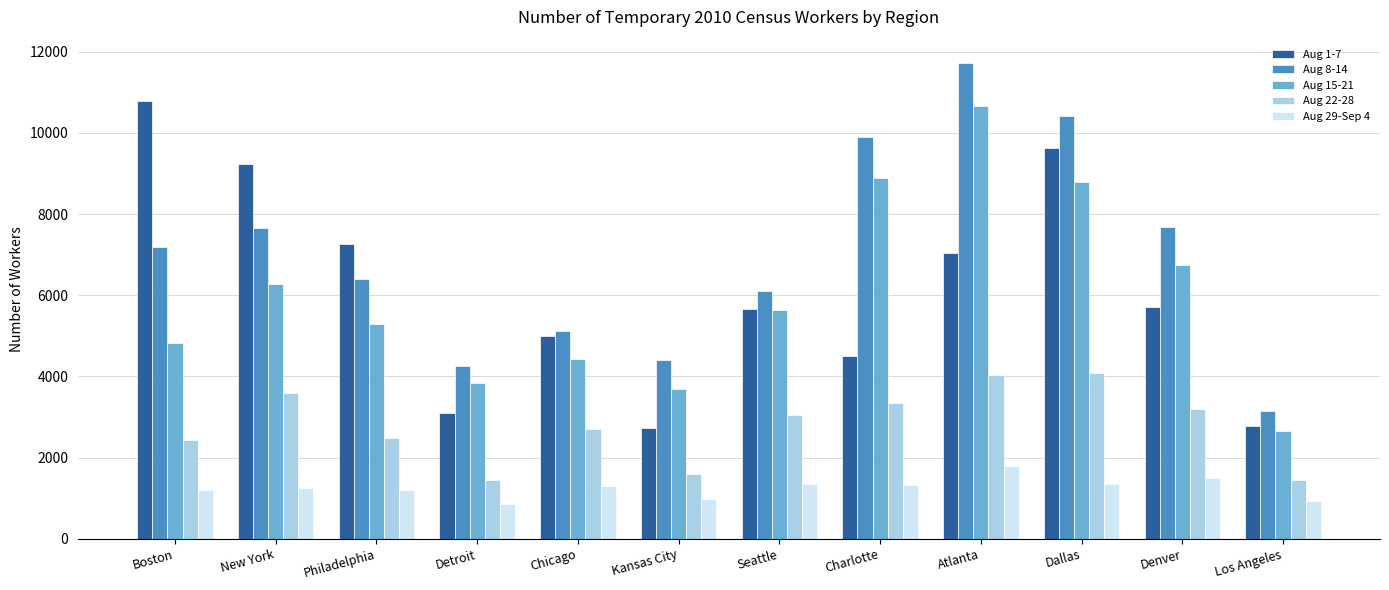

What is the difference between the highest and lowest values at Chicago?

3823